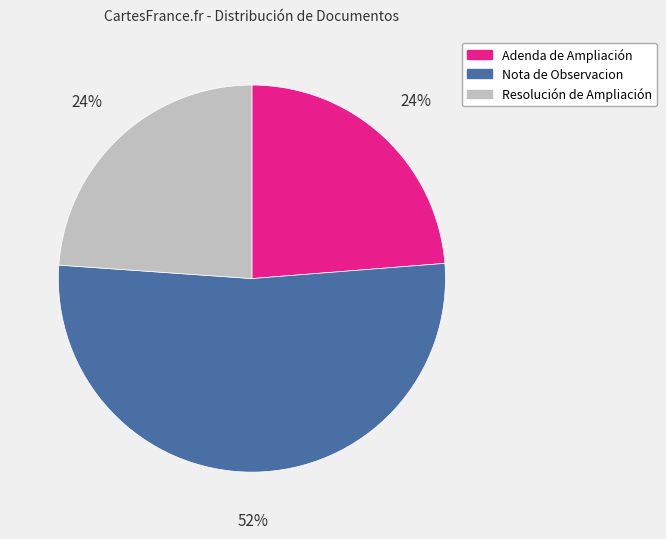

Approximately how many times larger is the value at Nota de Observacion compared to Adenda de Ampliación?

2.2